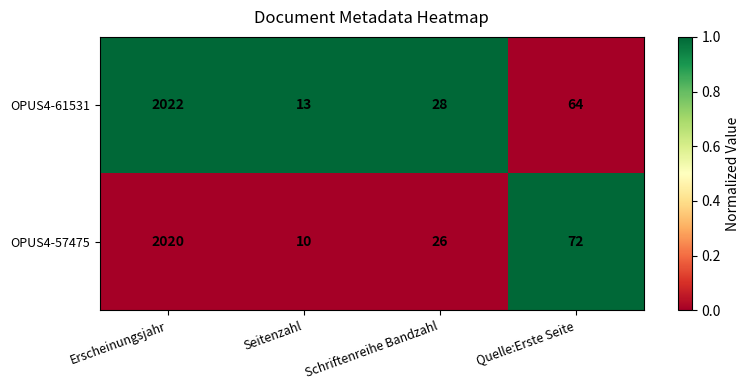

Which series has the largest total across all categories?

OPUS4-57475